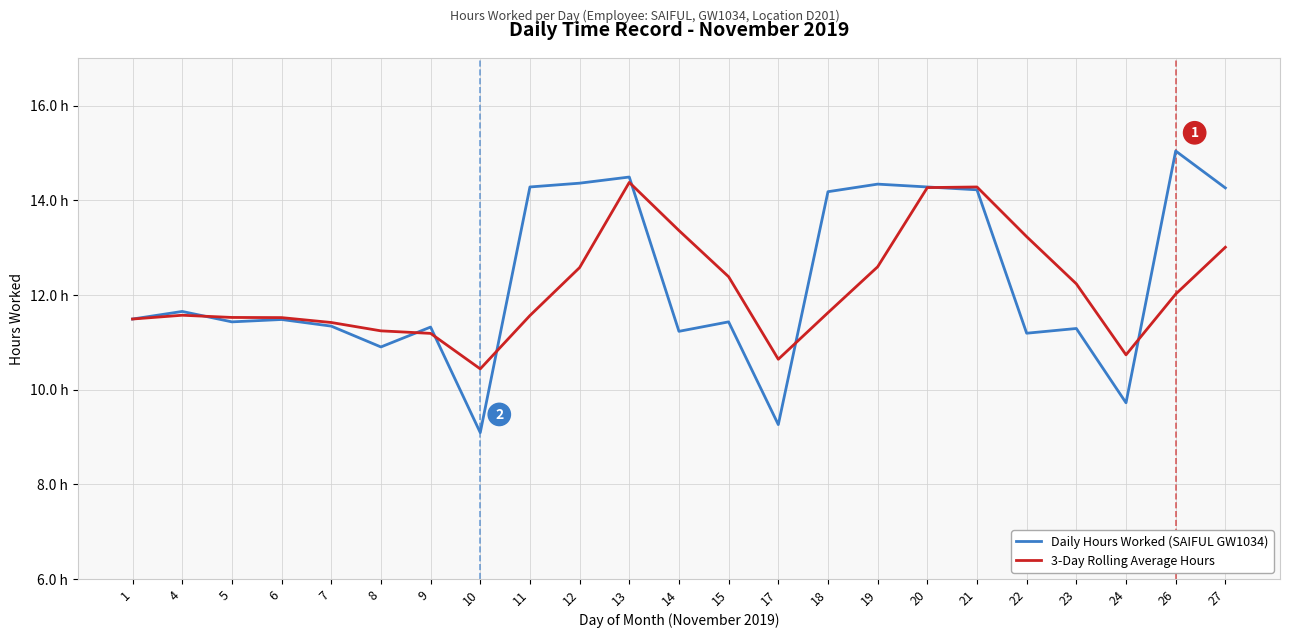

True or false: Daily Hours Worked (SAIFUL GW1034) has more than 0 points higher than both neighbors.

True